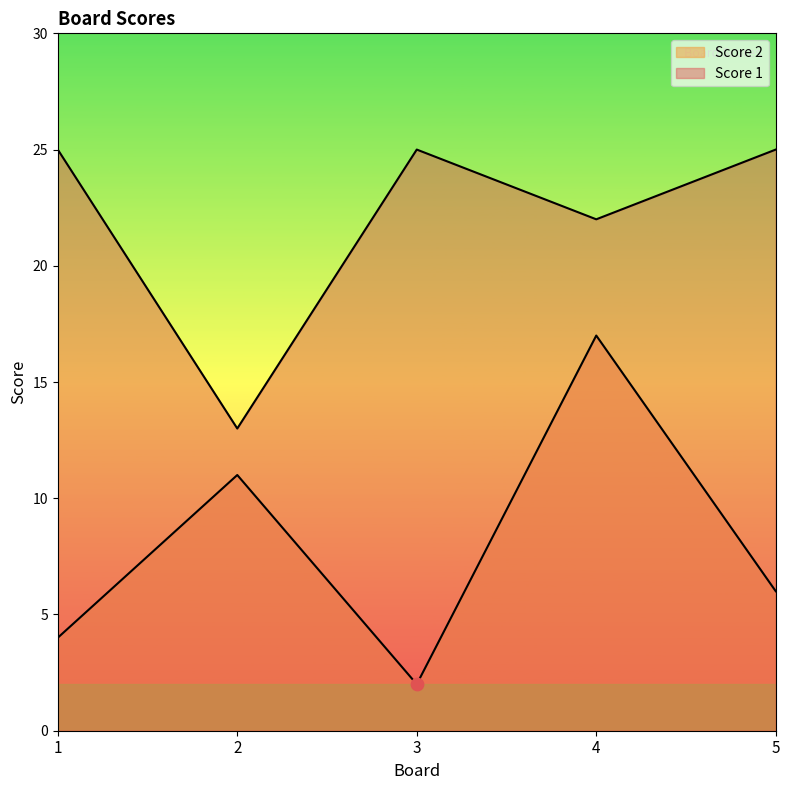

Which series has the widest spread of Y values?

Score 2